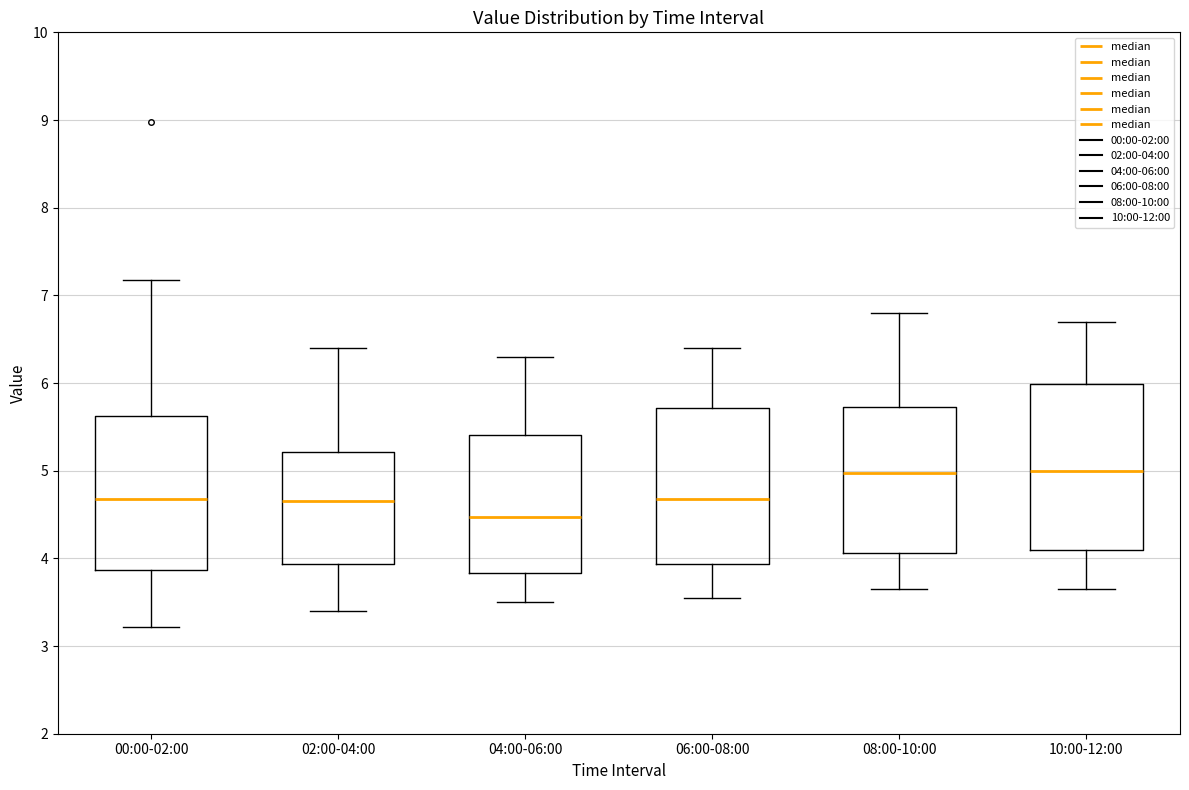

Reading left to right, transcribe this box plot: for each box, give where its median line is, the range the box spans, and where its two whiskers end, as read against the y-axis. The values are not printed on the chart, so give them approximately, as read against the axis.

00:00-02:00: median 4.7, box 3.9 to 5.6, whiskers 3.2 to 7.2
02:00-04:00: median 4.7, box 3.9 to 5.2, whiskers 3.4 to 6.4
04:00-06:00: median 4.5, box 3.8 to 5.4, whiskers 3.5 to 6.3
06:00-08:00: median 4.7, box 3.9 to 5.7, whiskers 3.6 to 6.4
08:00-10:00: median 5.0, box 4.1 to 5.7, whiskers 3.7 to 6.8
10:00-12:00: median 5.0, box 4.1 to 6.0, whiskers 3.7 to 6.7